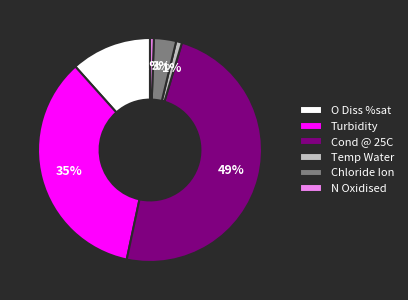

Combined, do Turbidity and Cond @ 25C account for over 50%?

Yes